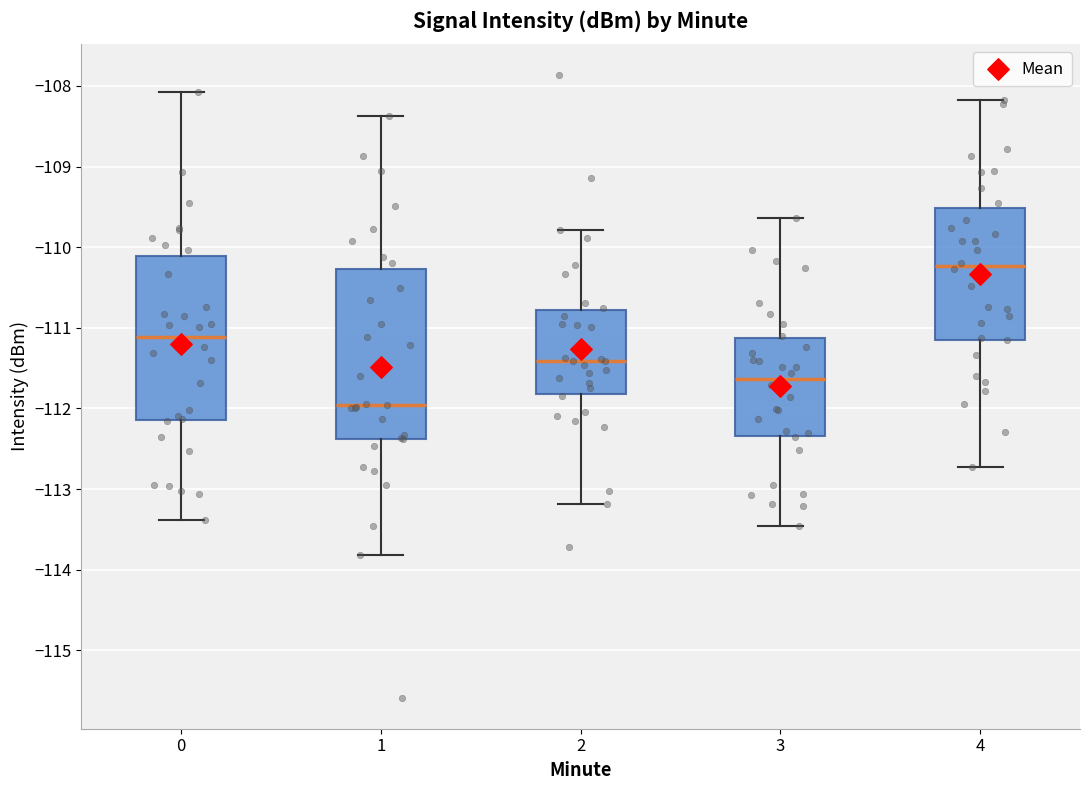

Where is the upper edge of the box at x = 0 on the y-axis? The values are not printed on the chart, so give them approximately, as read against the axis.

-110.1